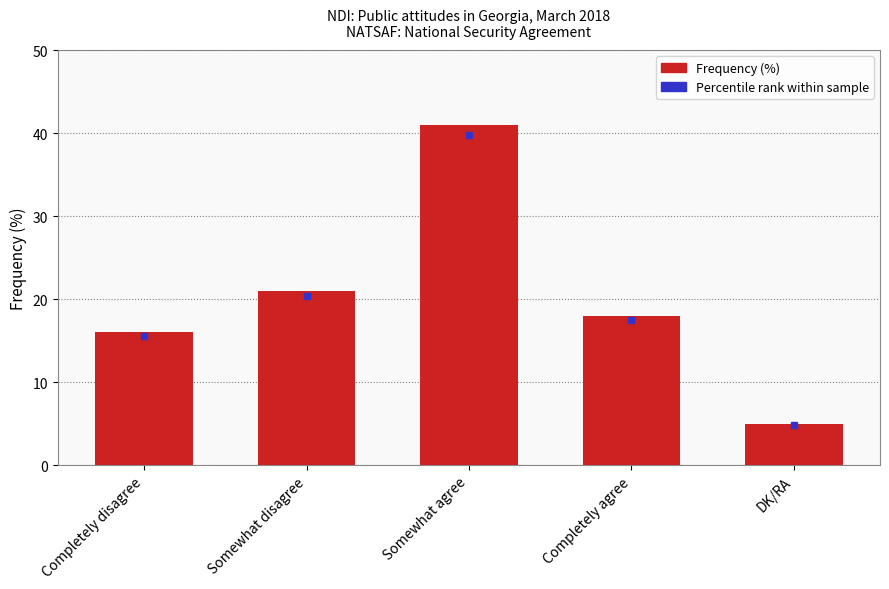

What is the label of the 4th bar from the right?

Somewhat disagree